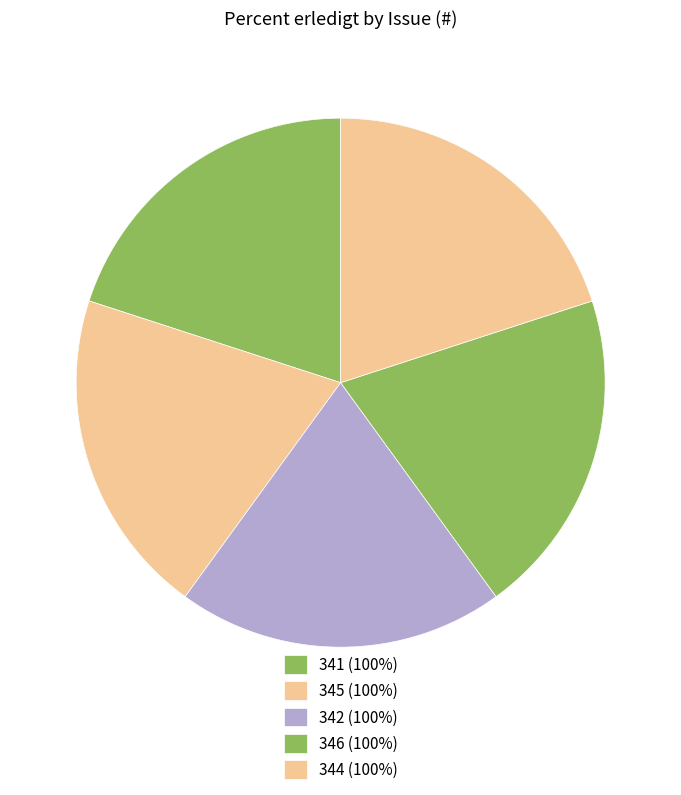

Count the number of slices in the pie.

5